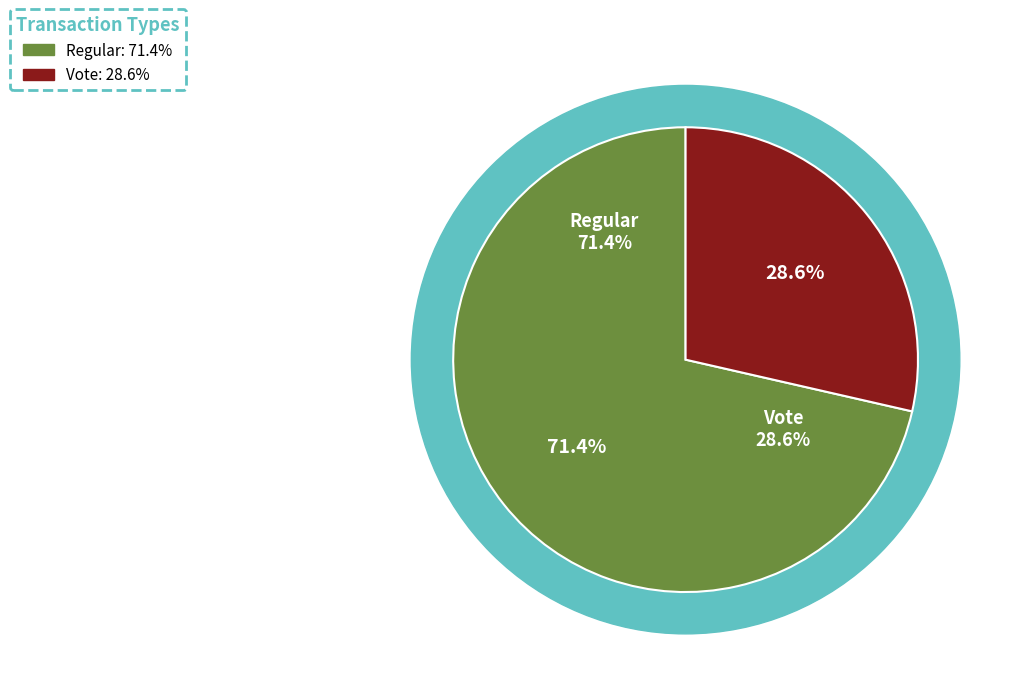

Which category has the smallest portion of the pie?

Vote